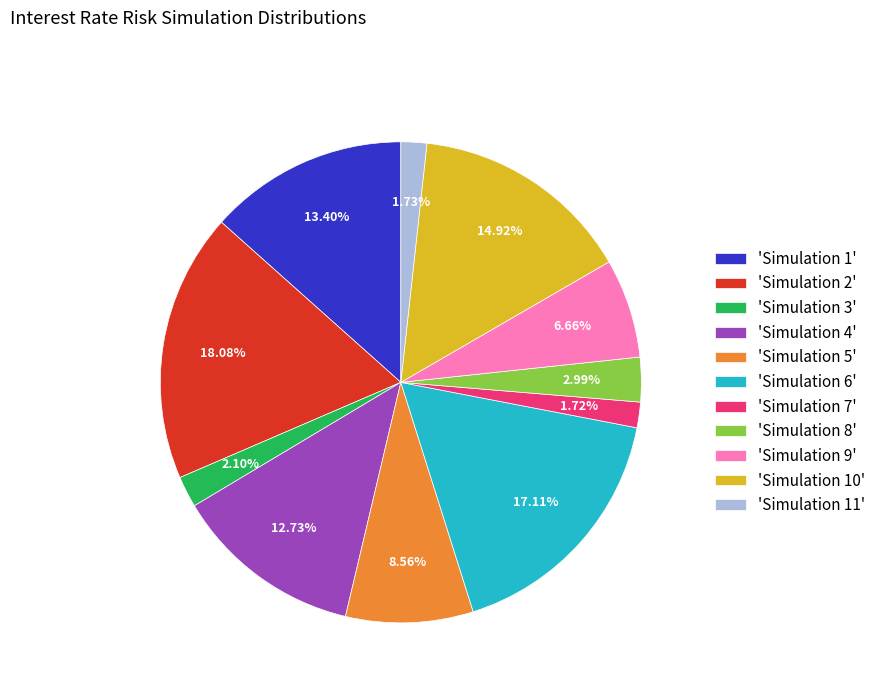

Does any single category account for the majority?

No